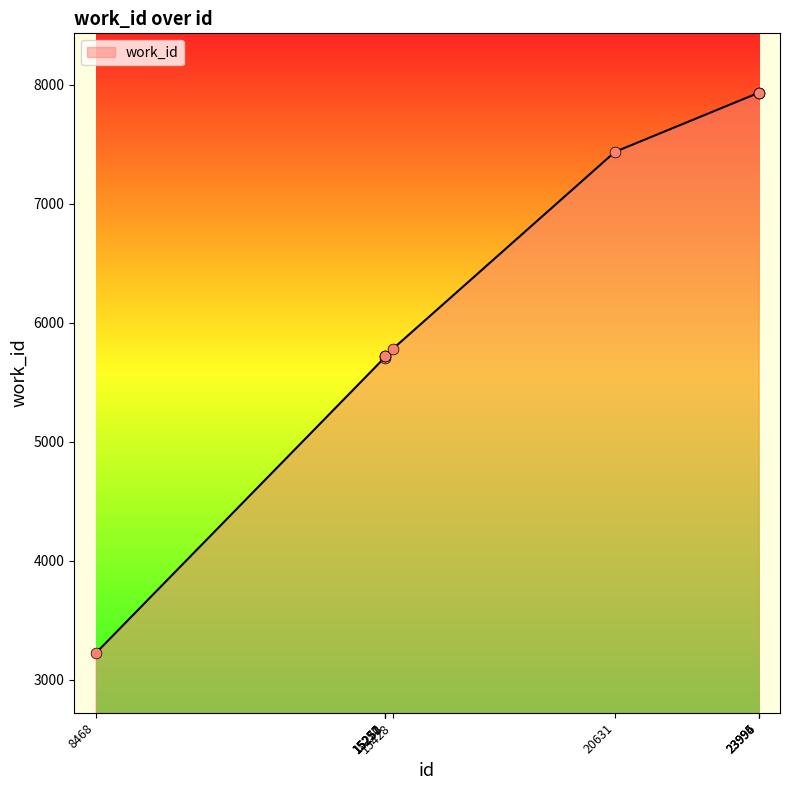

What is the change in value from 15428 to 23995?

+2152